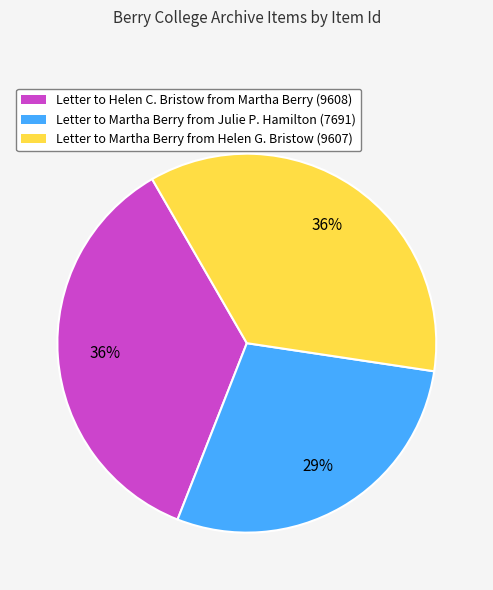

Is there a majority slice in this chart?

No